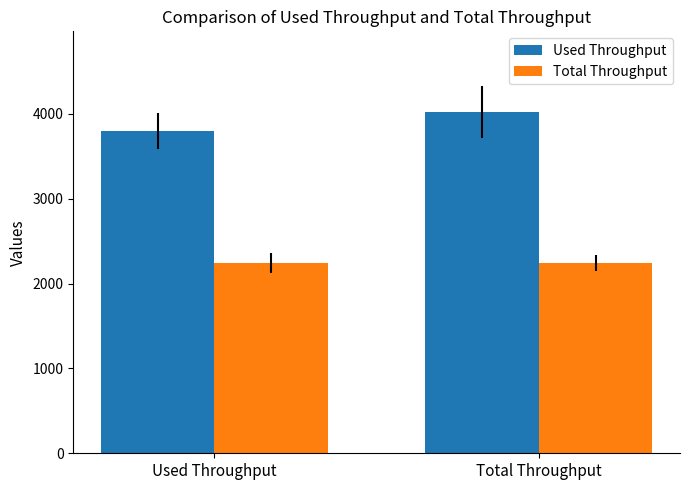

At which label does Used Throughput first exceed 4020?

Total Throughput